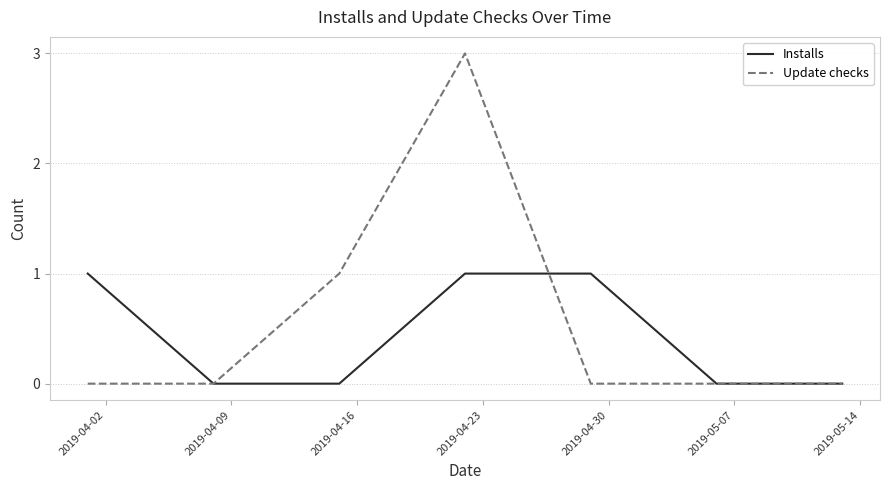

Which series has the largest range (max minus min)?

Update checks